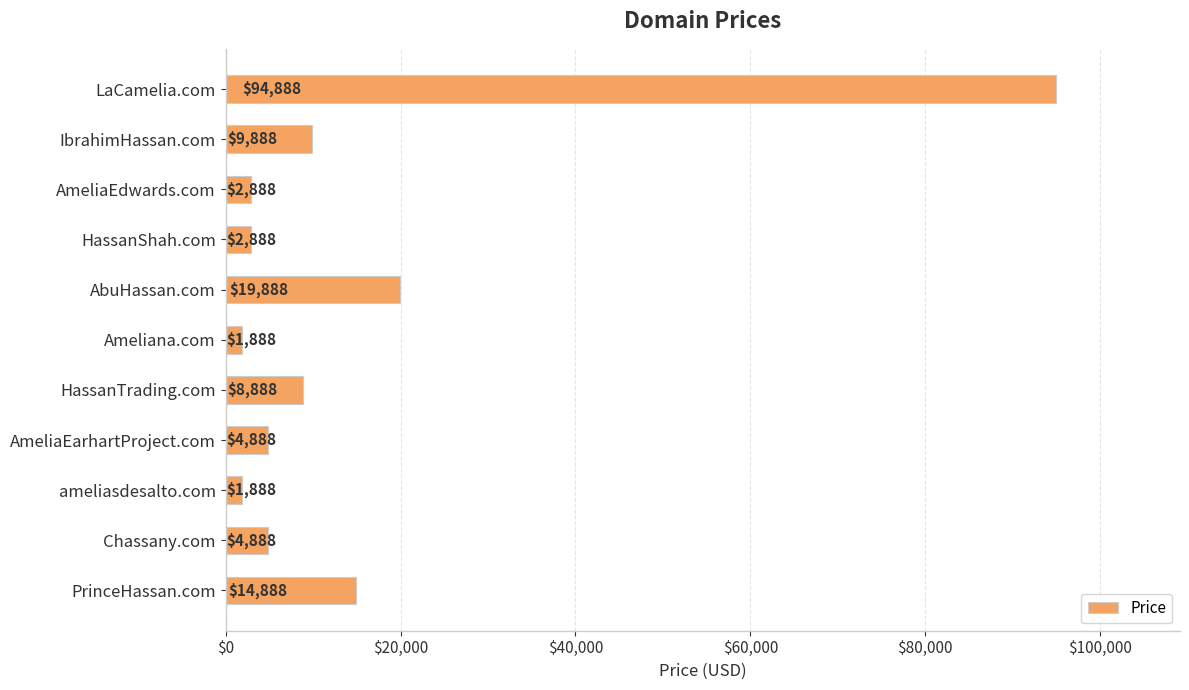

What is the ratio of the value at ameliasdesalto.com to the value at AmeliaEdwards.com?

0.7